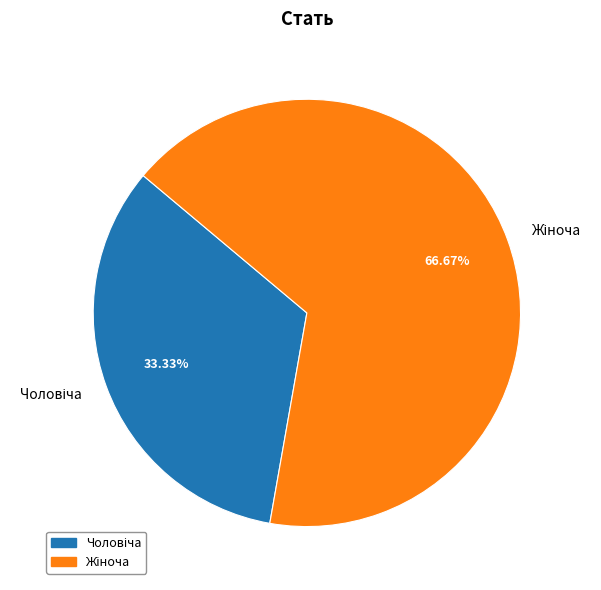

Is there a majority slice in this chart?

Yes